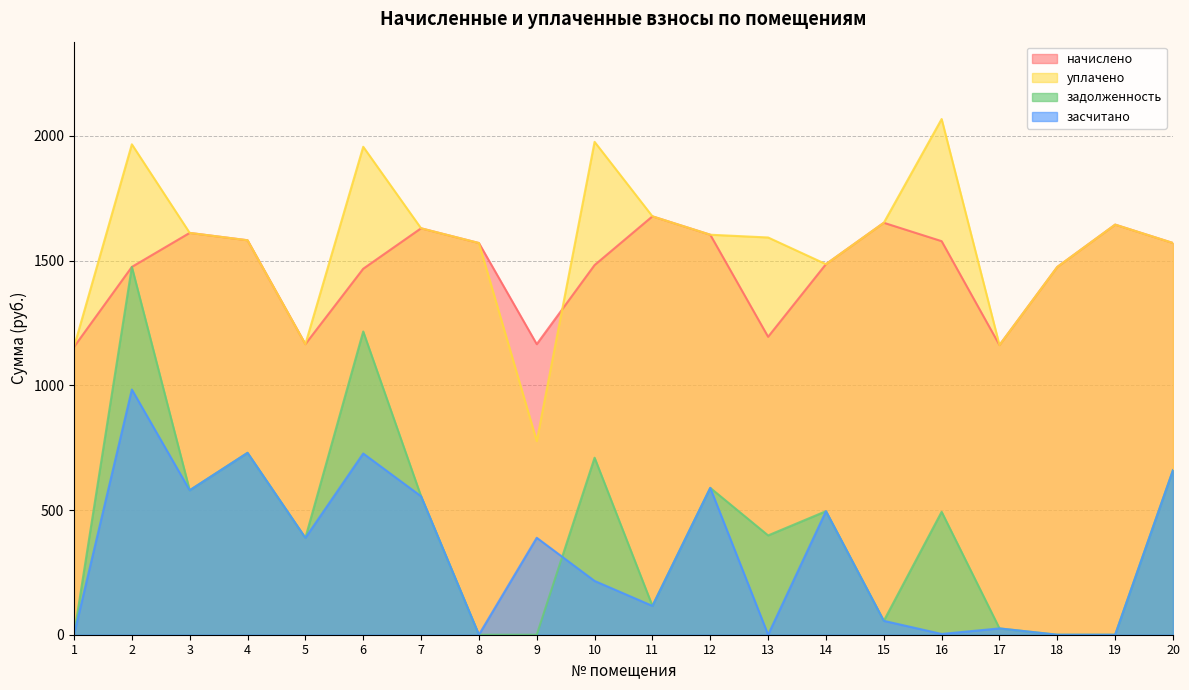

Where is the first local maximum for засчитано?

2